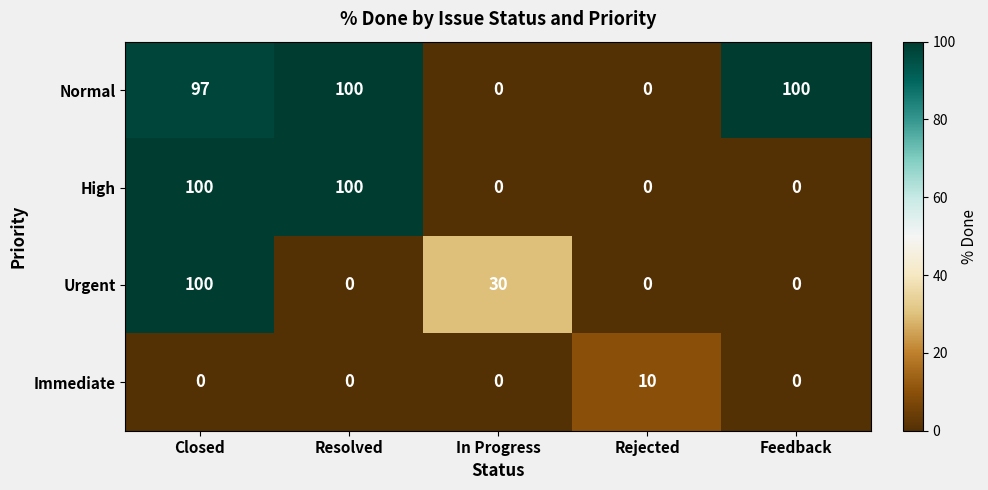

At how many categories does at least one series exceed 2?

5